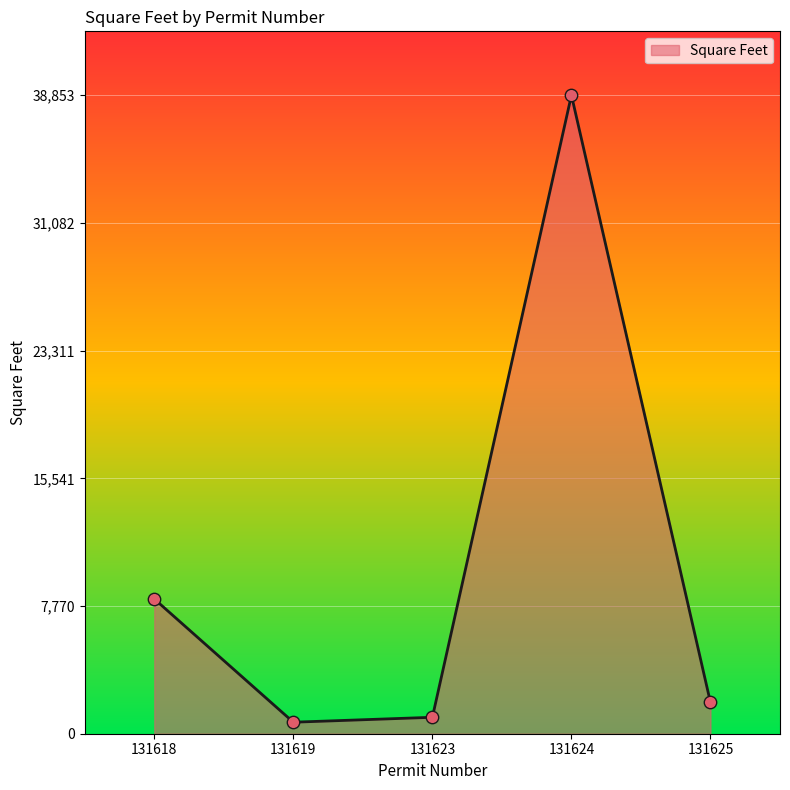

What is the change in value from 131618 to 131624?

+30653